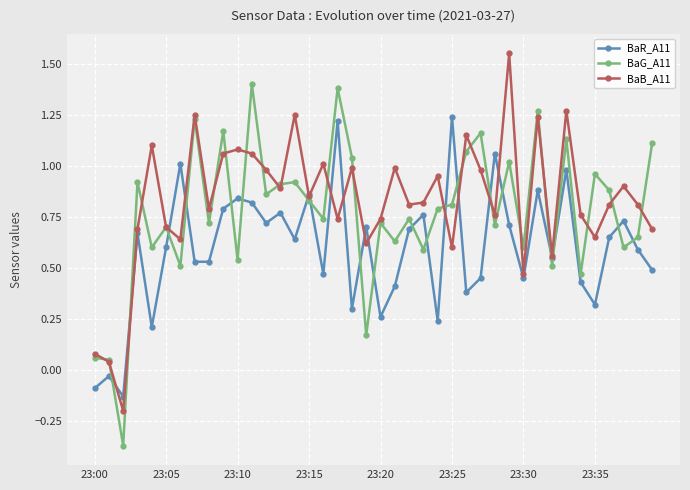

Rank the series by their average value, from highest to lowest.

BaB_A11, BaG_A11, BaR_A11